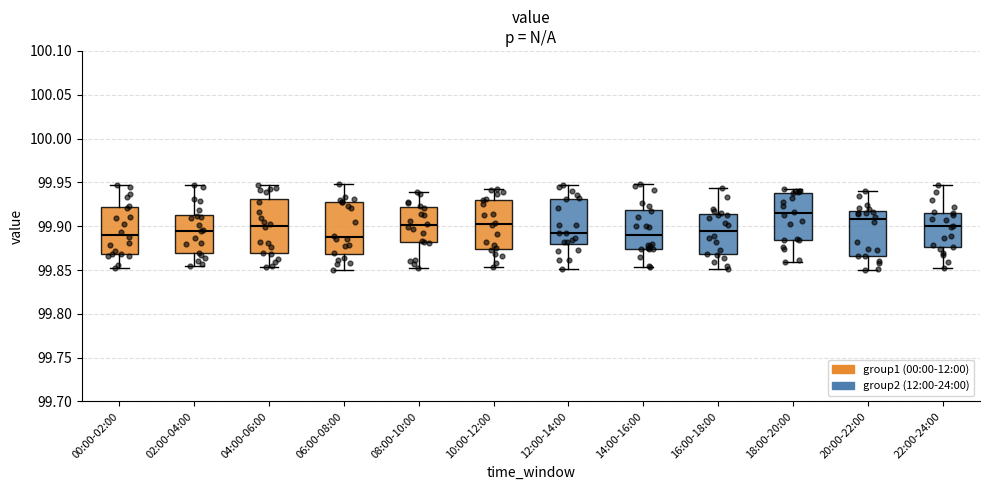

Where does the upper whisker of the box for 10:00-12:00 end on the y-axis? The values are not printed on the chart, so give them approximately, as read against the axis.

99.945